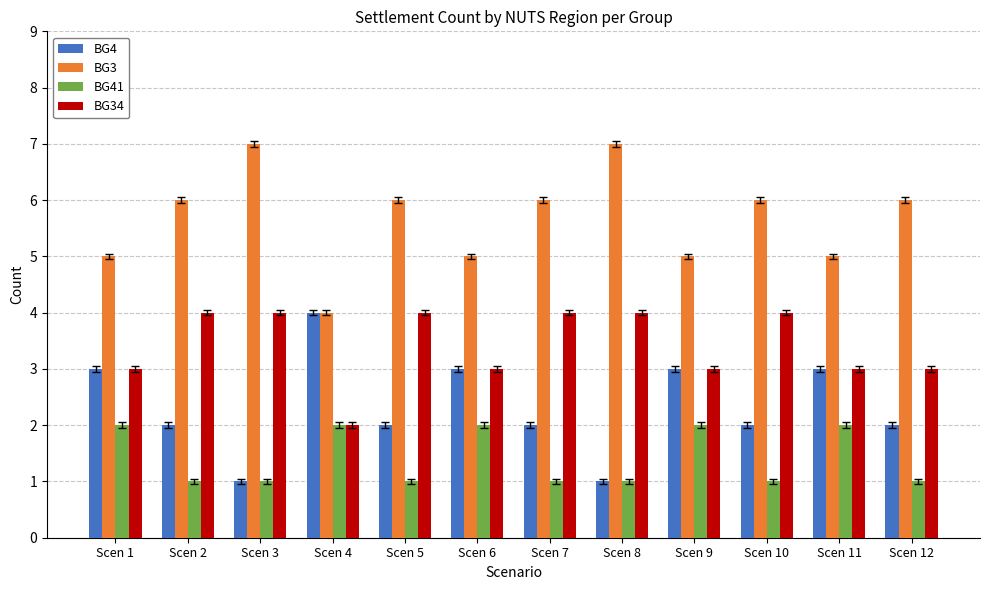

Which series changed the most between Scen 2 and Scen 12?

BG34